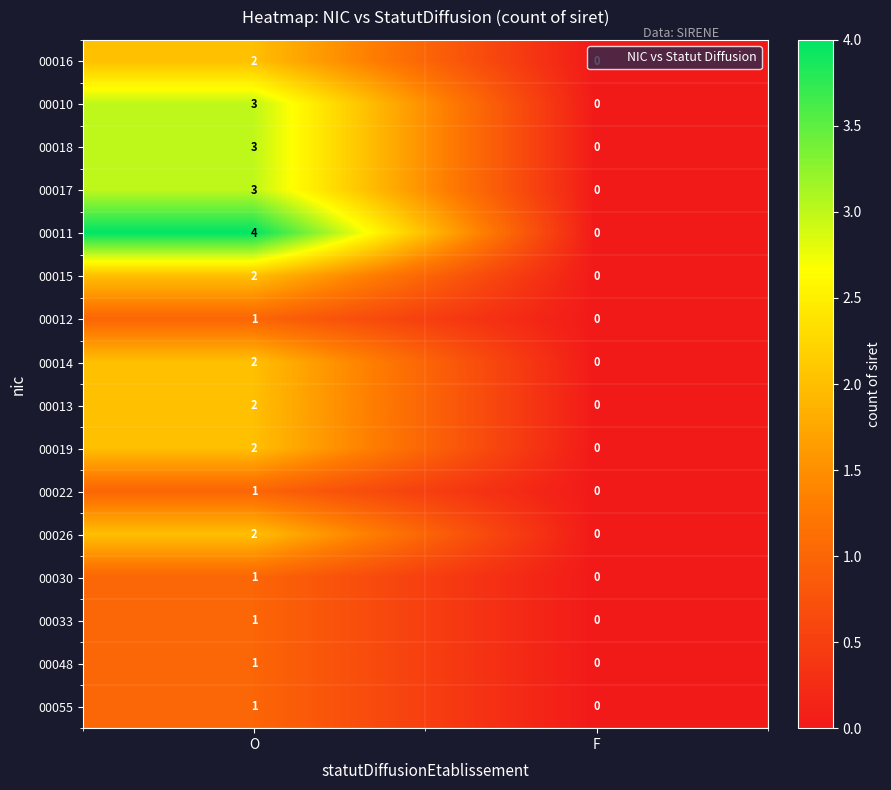

Which series has the largest range (max minus min)?

00011